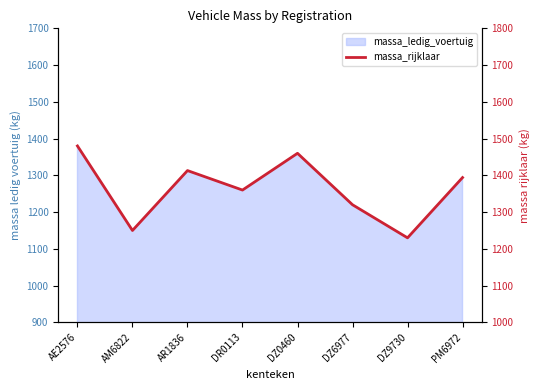

What position from the left is PM6972?

8